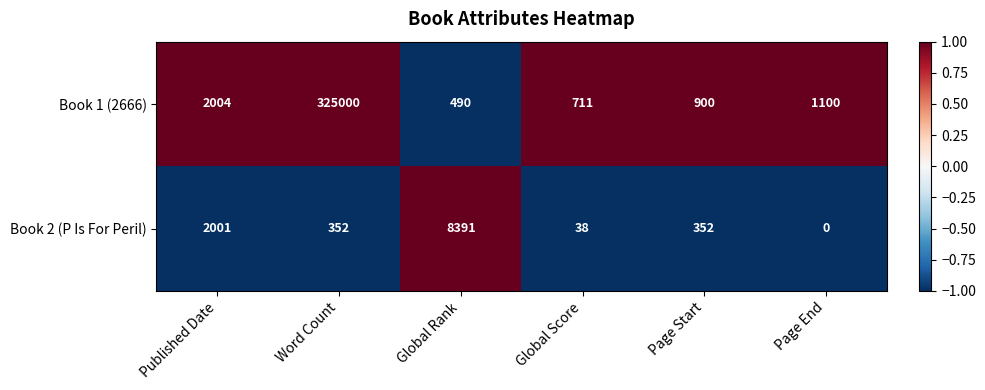

List the series in order of their peak value, highest first.

Book 1 (2666), Book 2 (P Is For Peril)